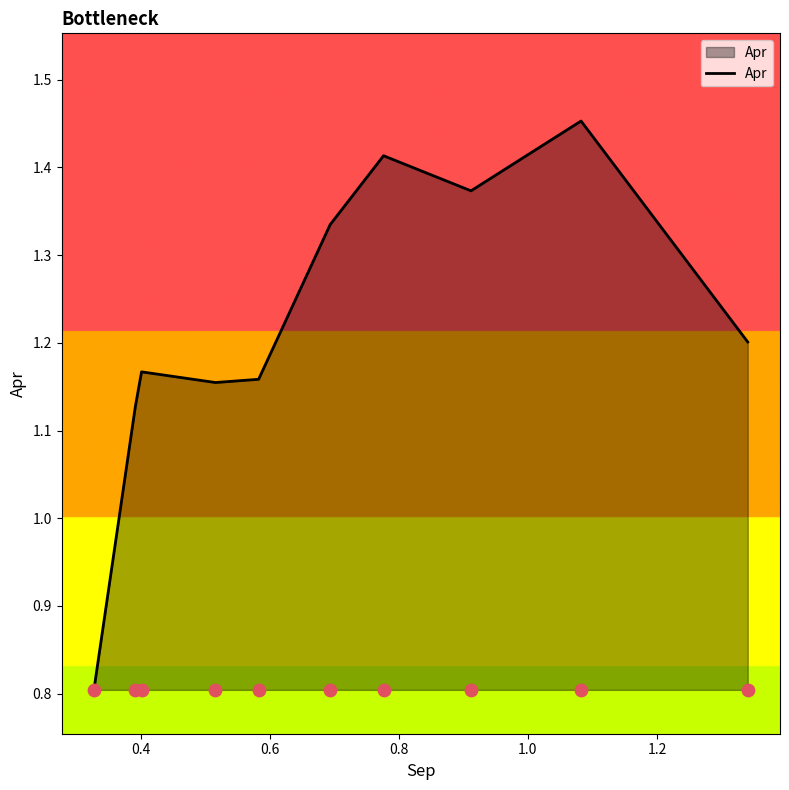

Between 1.0 and 0.4, which is larger?

1.0